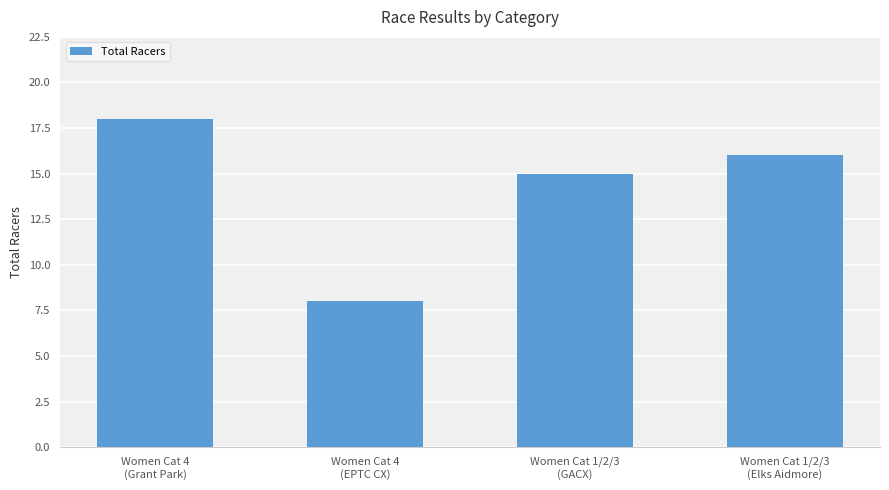

Rank the categories by value from lowest to highest.

Women Cat 4
(EPTC CX), Women Cat 1/2/3
(GACX), Women Cat 1/2/3
(Elks Aidmore), Women Cat 4
(Grant Park)